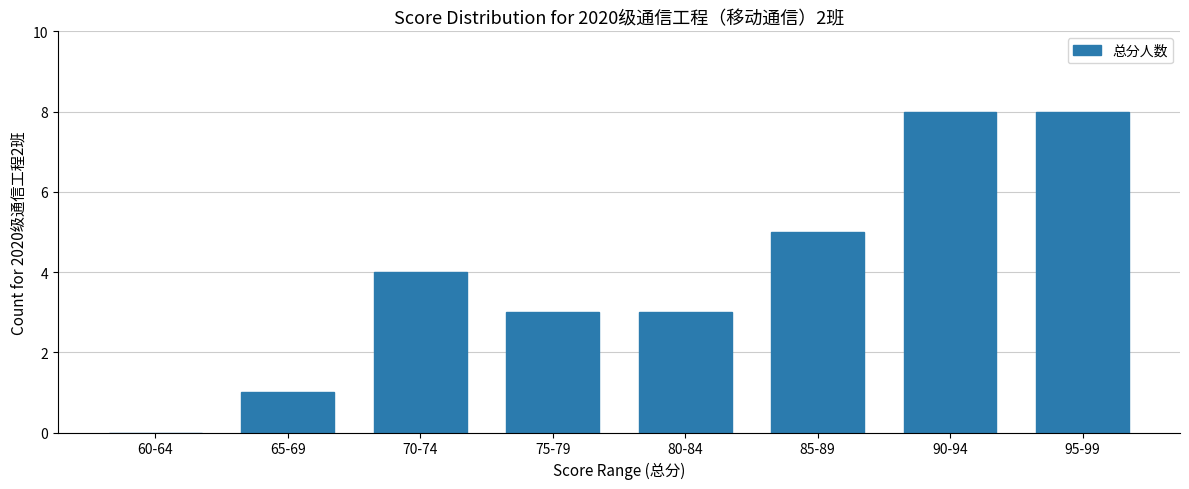

Are the bars horizontal?

No